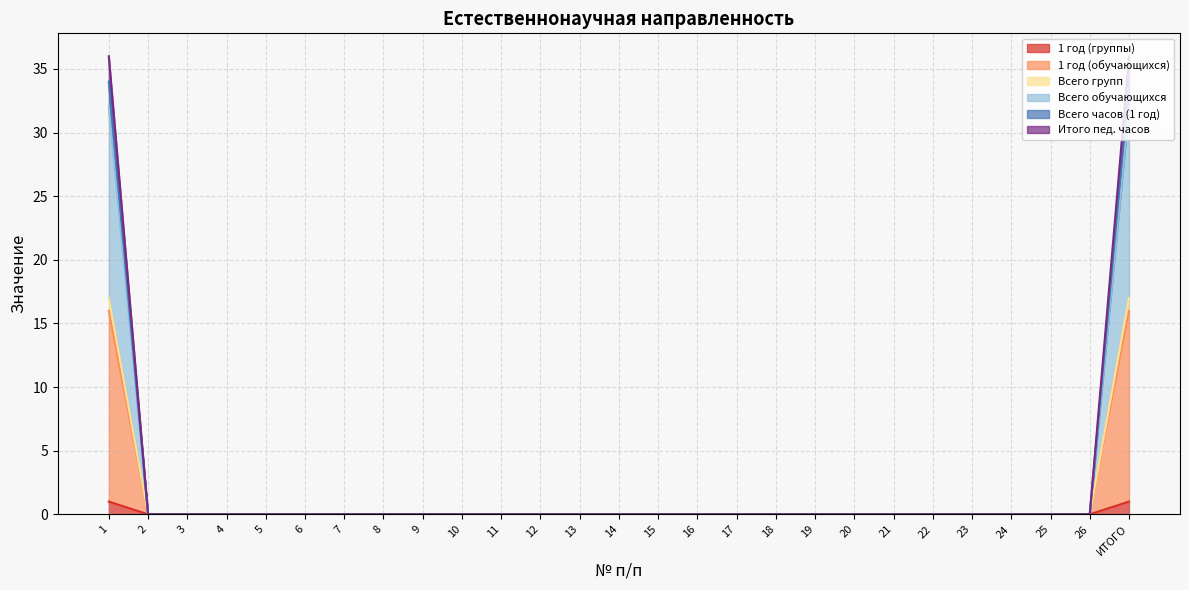

Which series has the largest range (max minus min)?

Итого пед. часов